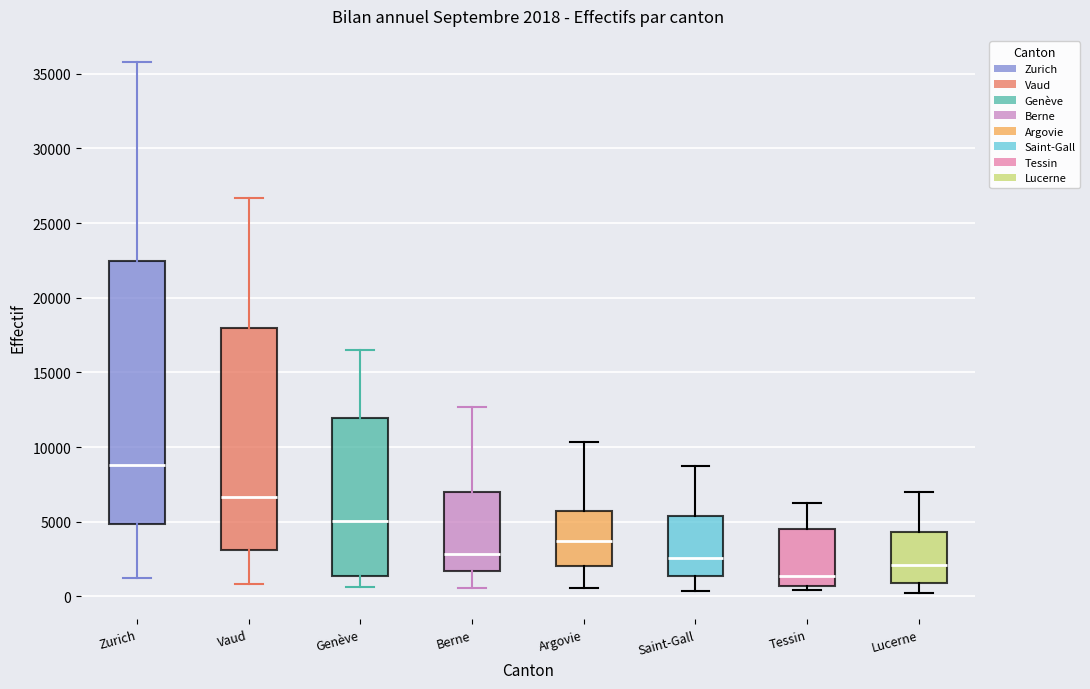

Which box's median line is the highest?

Zurich